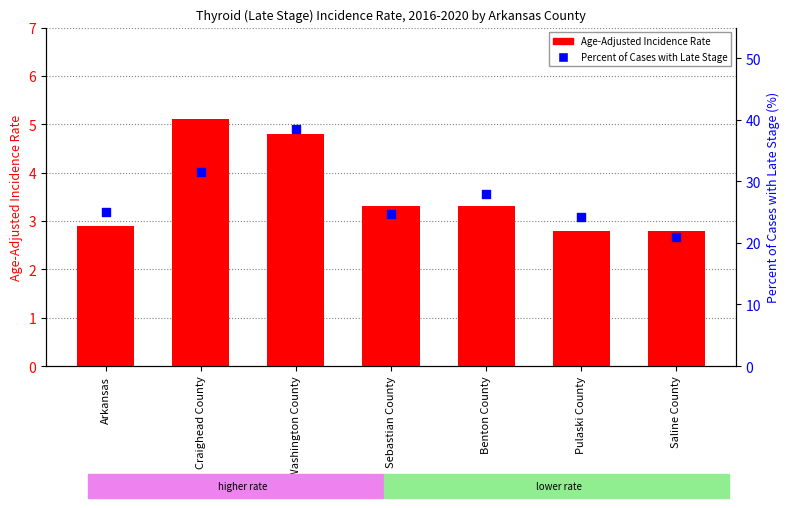

What are all the series names shown in the legend?

Age-Adjusted Incidence Rate, Percent of Cases with Late Stage